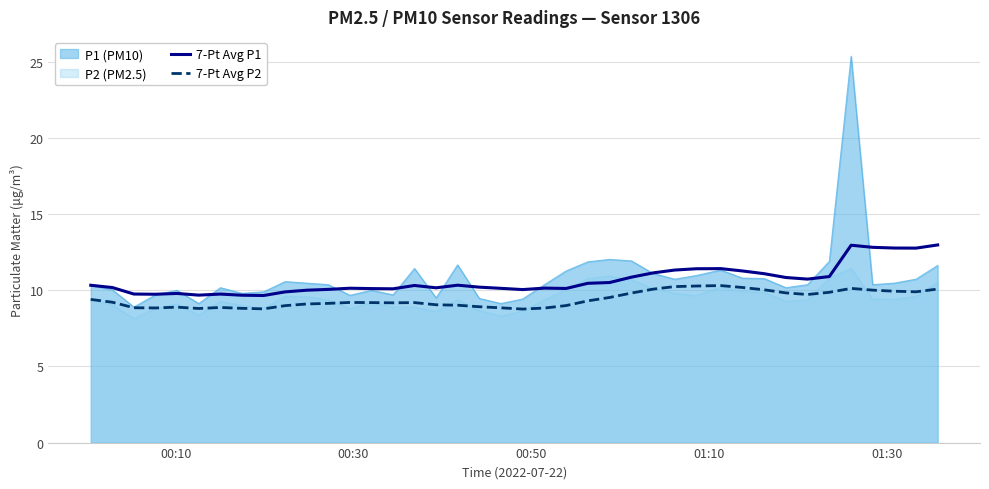

True or false: 7-Pt Avg P2 and 7-Pt Avg P1 cross at least once.

False